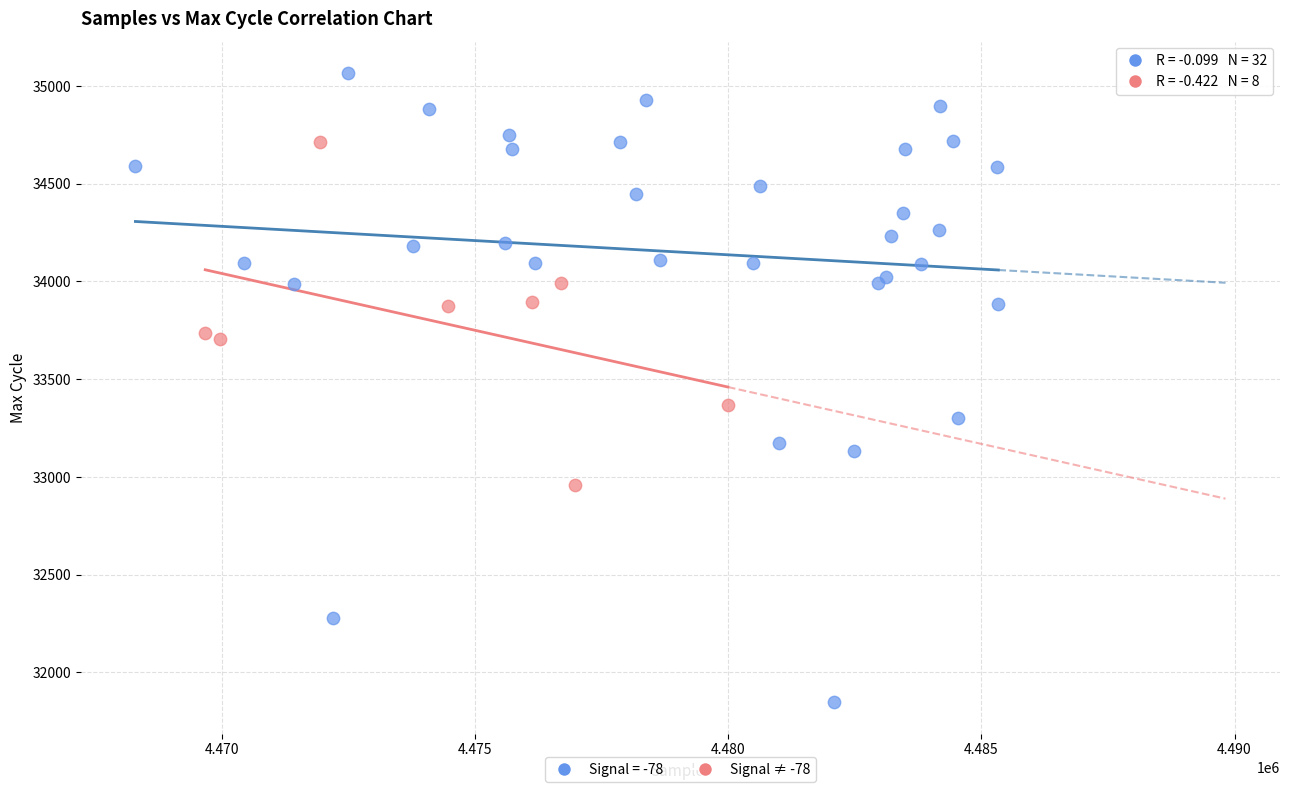

Which series reaches the minimum Y coordinate?

Signal = -78